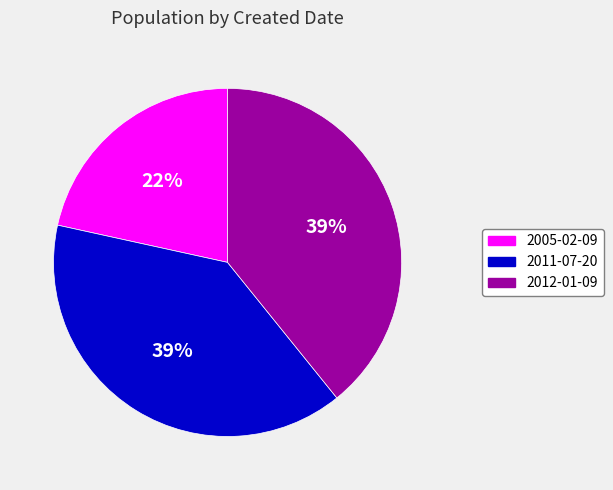

To the nearest percent, what percentage of the pie is 2011-07-20?

39%